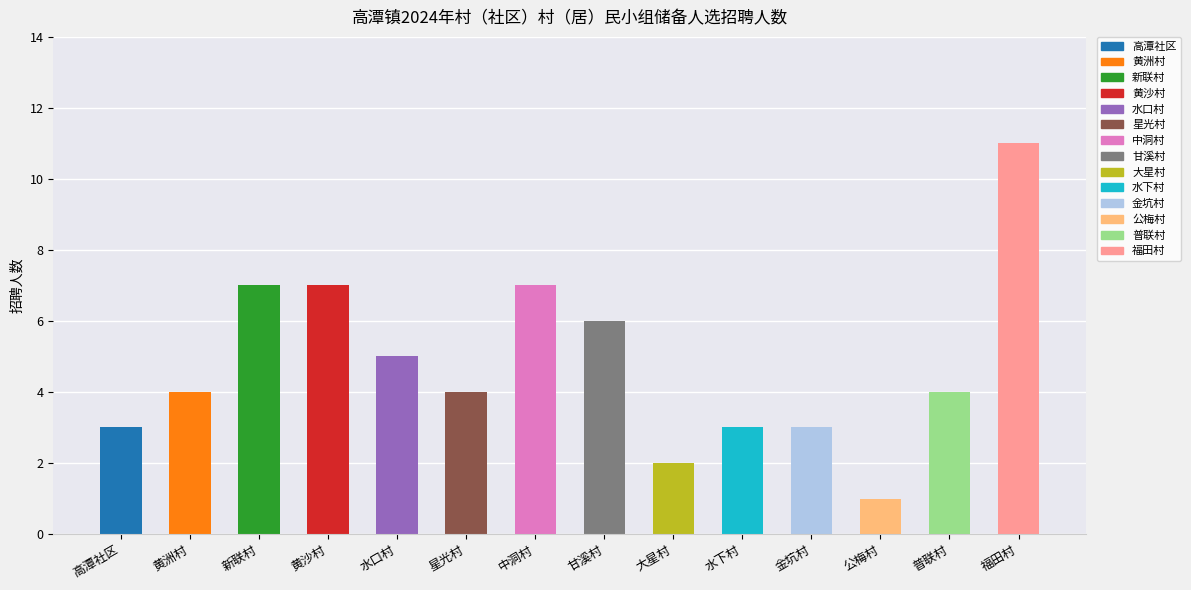

How many categories are shown in the chart?

14